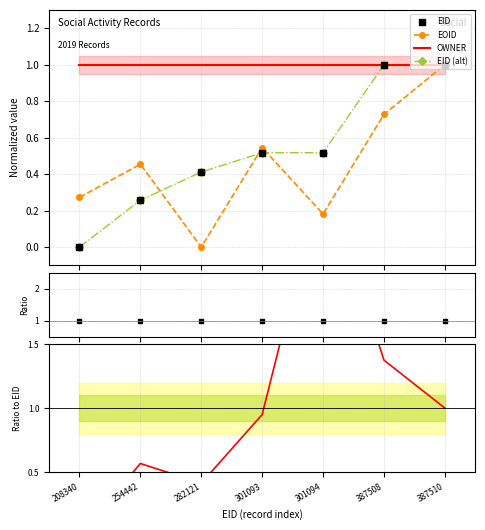

True or false: EID/EOID has a value of 1.4 at 387508.

True